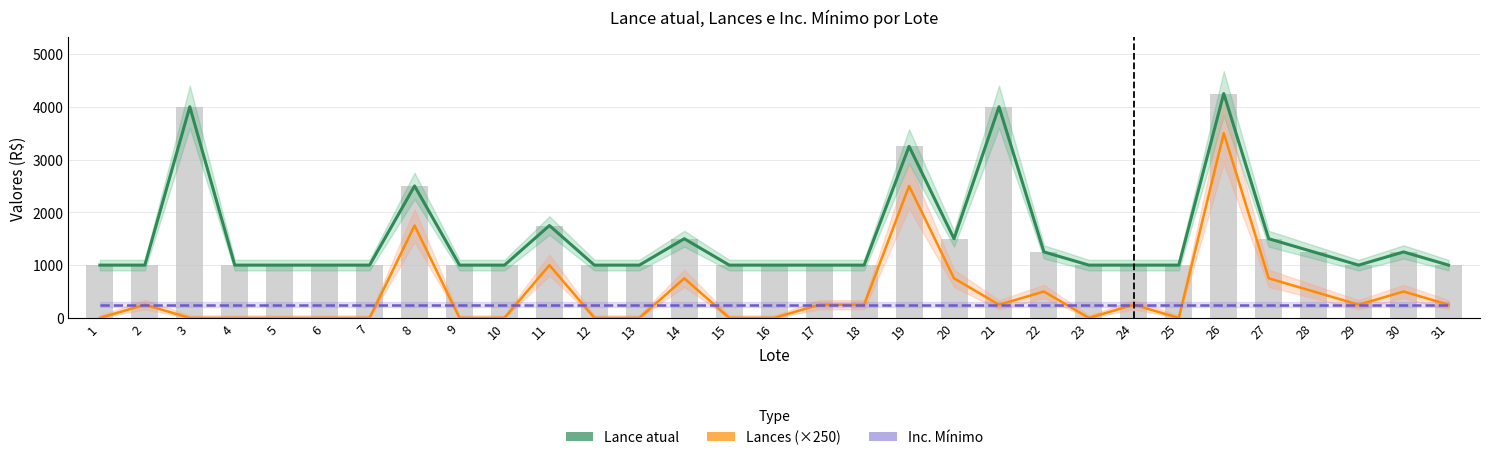

Which series has the largest total across all categories?

Lance atual